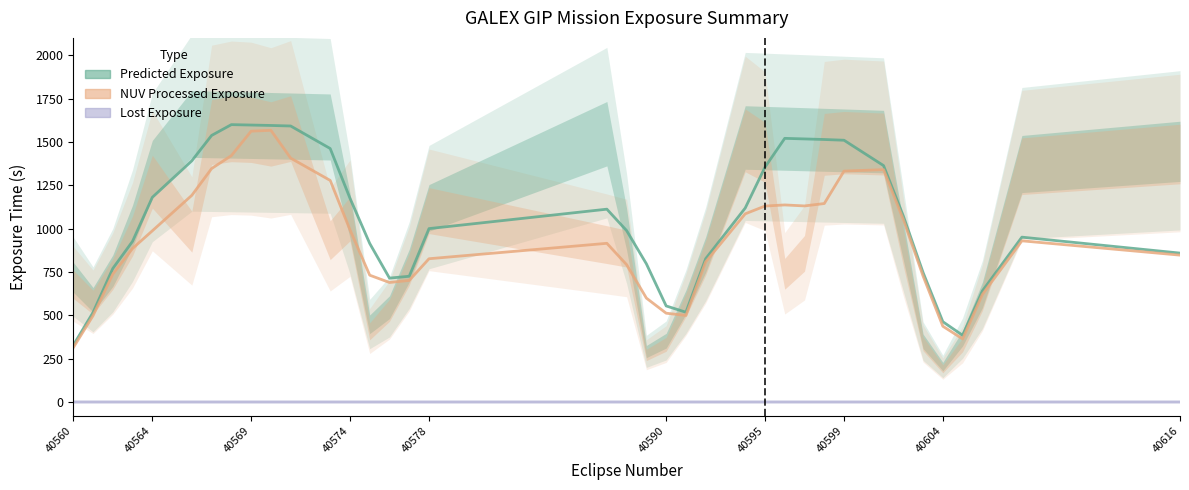

True or false: predicted_exp and nuv_processed_exp cross at least once.

False